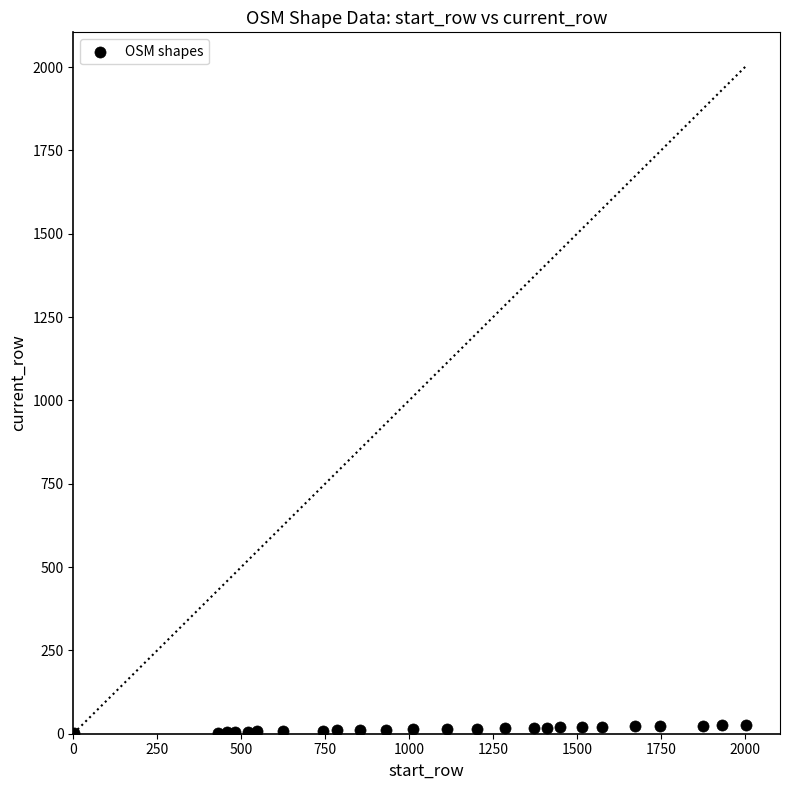

What is the range of X values (max minus min)?

2003